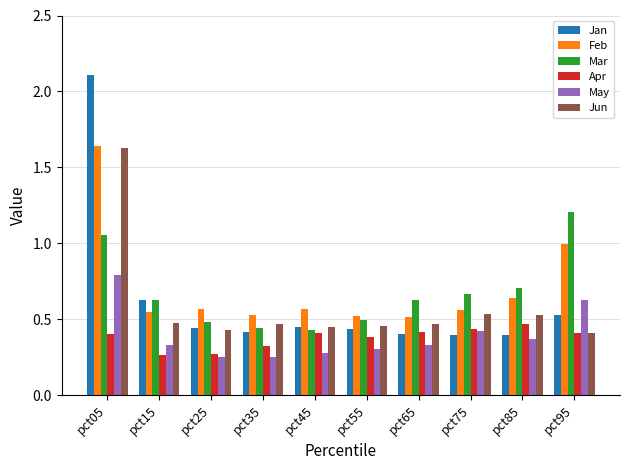

Which category has the highest value across all series?

pct05